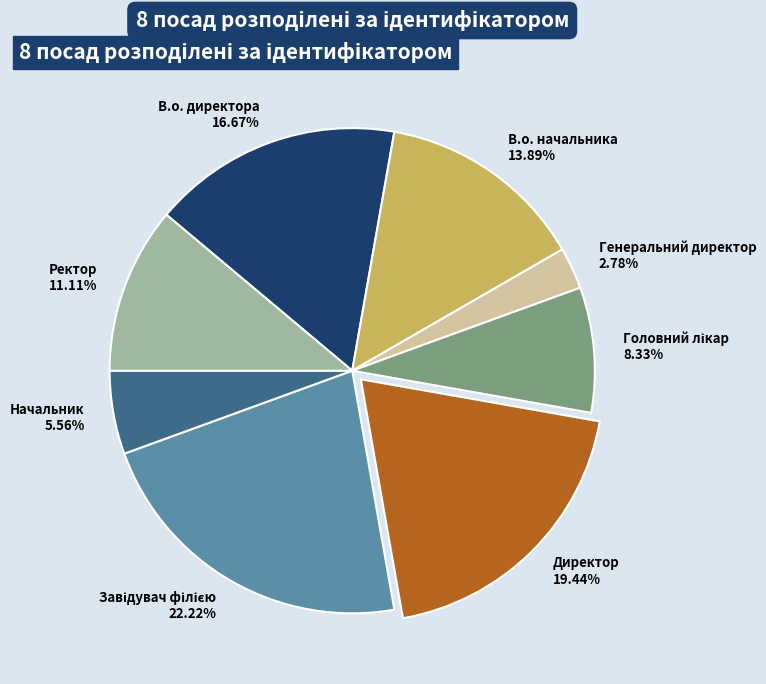

To the nearest percent, what is the average slice percentage?

12%